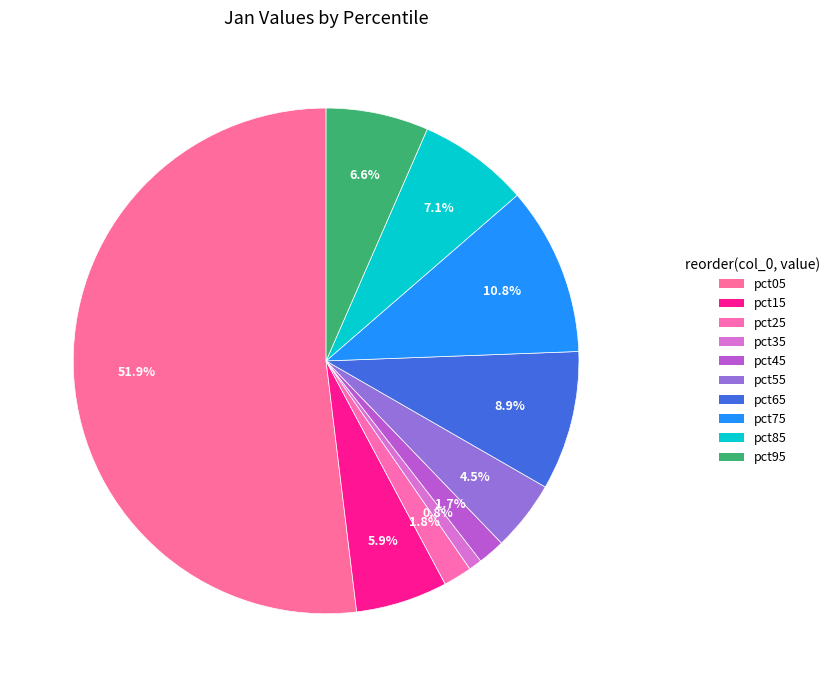

How many slices are in this pie chart?

10